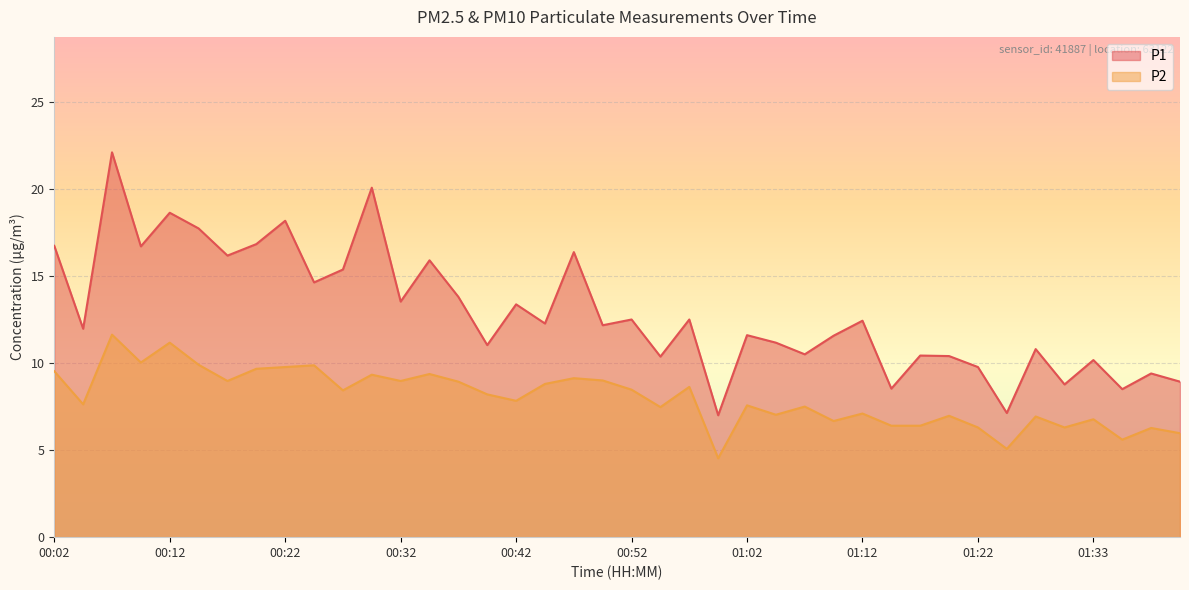

At which category does P2 reach its first local peak?

00:07